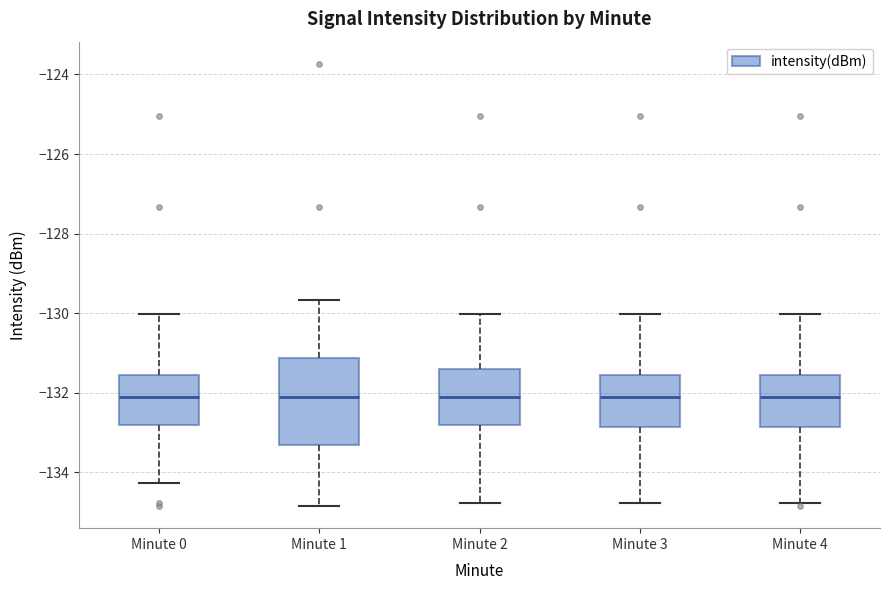

Comparing the boxes themselves (not the whiskers), which one is the tallest?

Minute 1